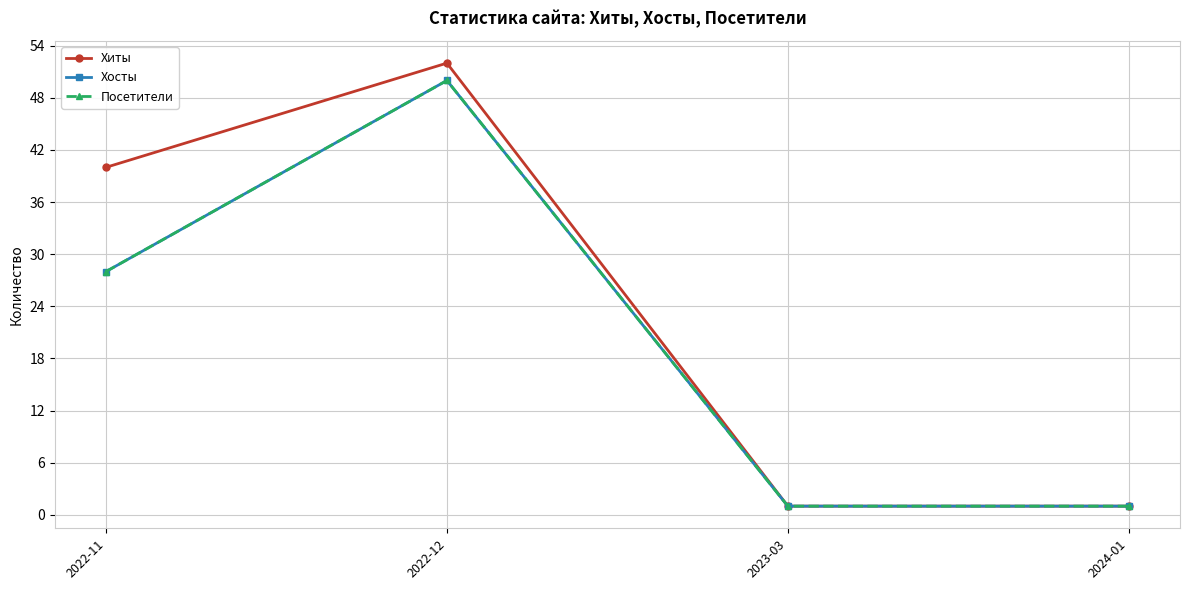

Between 2024-01 and 2022-11, which is larger?

2022-11